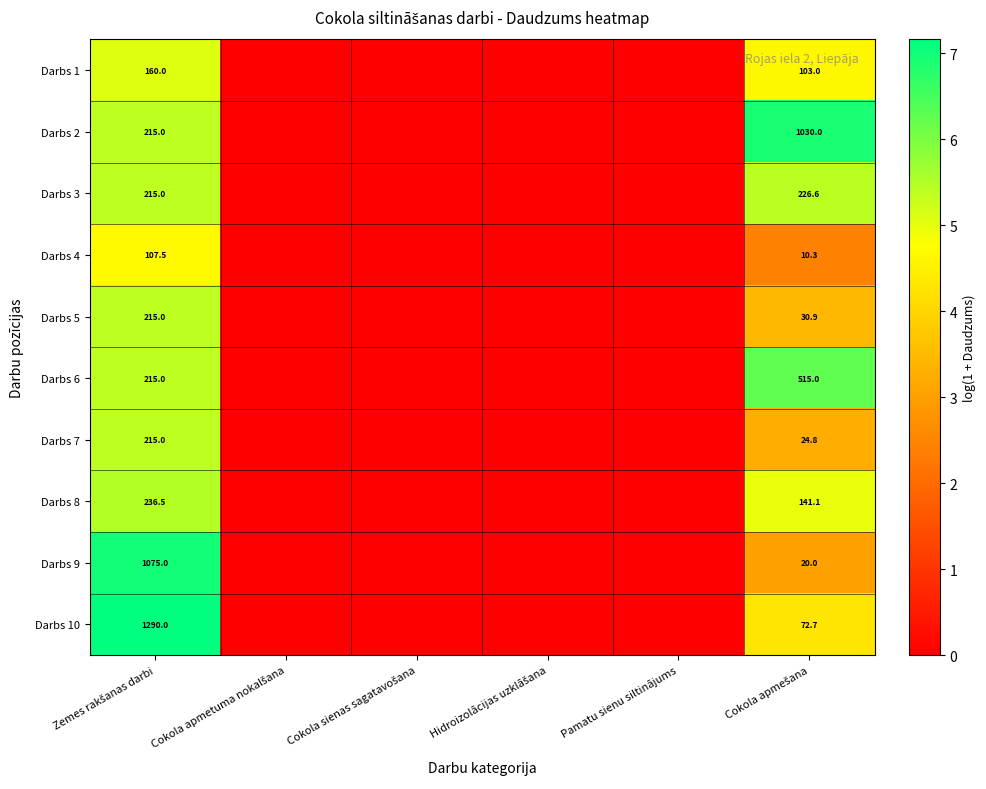

At which category is the sum across all series the highest?

Zemes rakšanas darbi